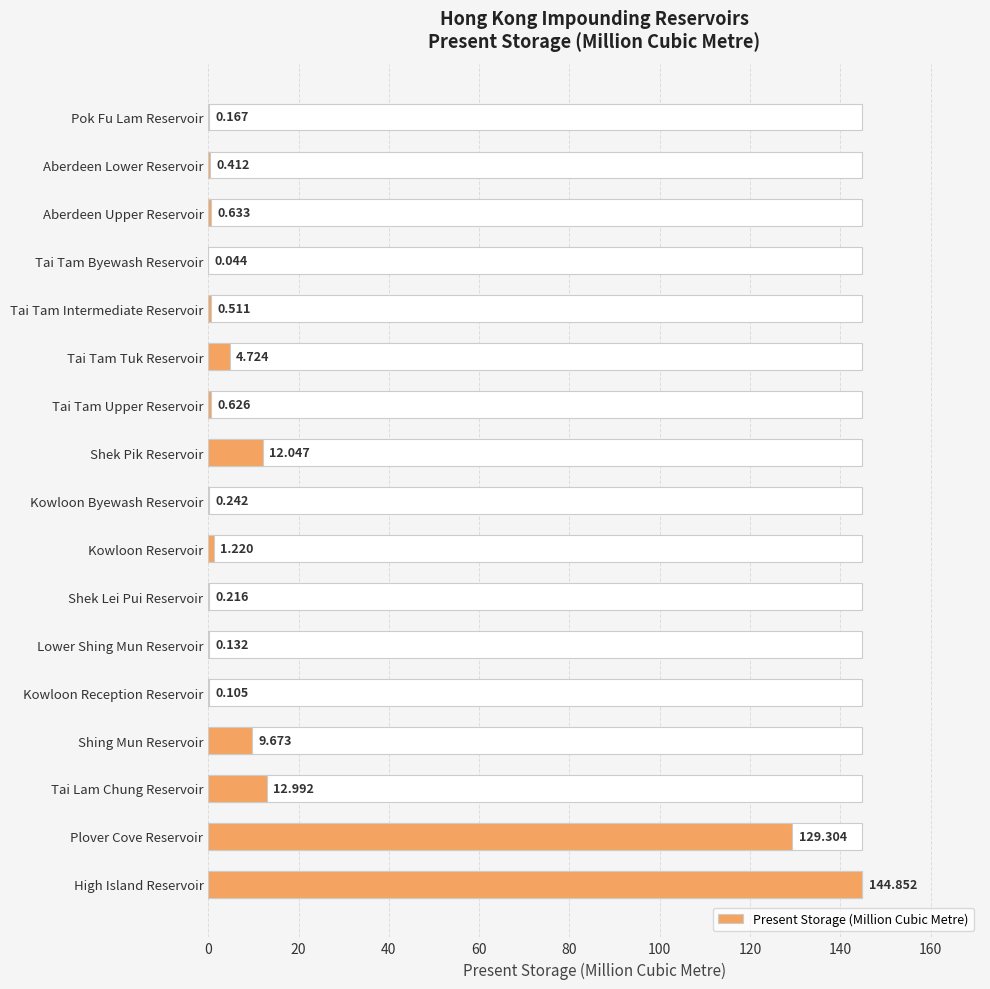

How many series are shown in this chart?

1